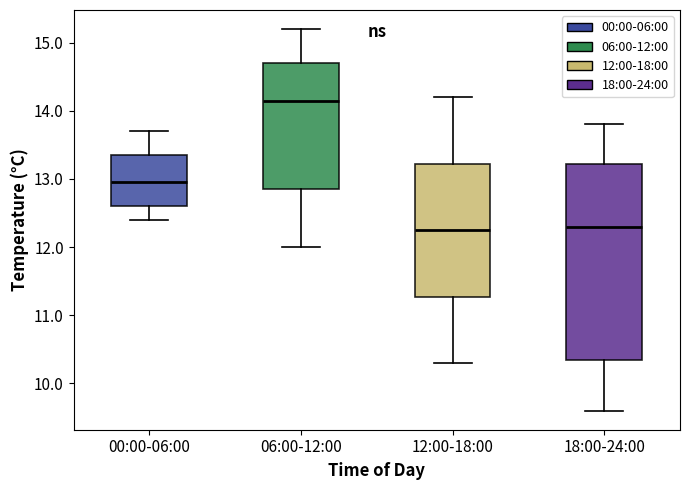

Reading left to right, read every box against the y-axis: the position of its median line, the range the box covers, and the ends of its whiskers. The values are not printed on the chart, so give them approximately, as read against the axis.

00:00-06:00: median 13.0, box 12.6 to 13.4, whiskers 12.4 to 13.7
06:00-12:00: median 14.2, box 12.9 to 14.7, whiskers 12.0 to 15.2
12:00-18:00: median 12.3, box 11.3 to 13.2, whiskers 10.3 to 14.2
18:00-24:00: median 12.3, box 10.4 to 13.2, whiskers 9.6 to 13.8